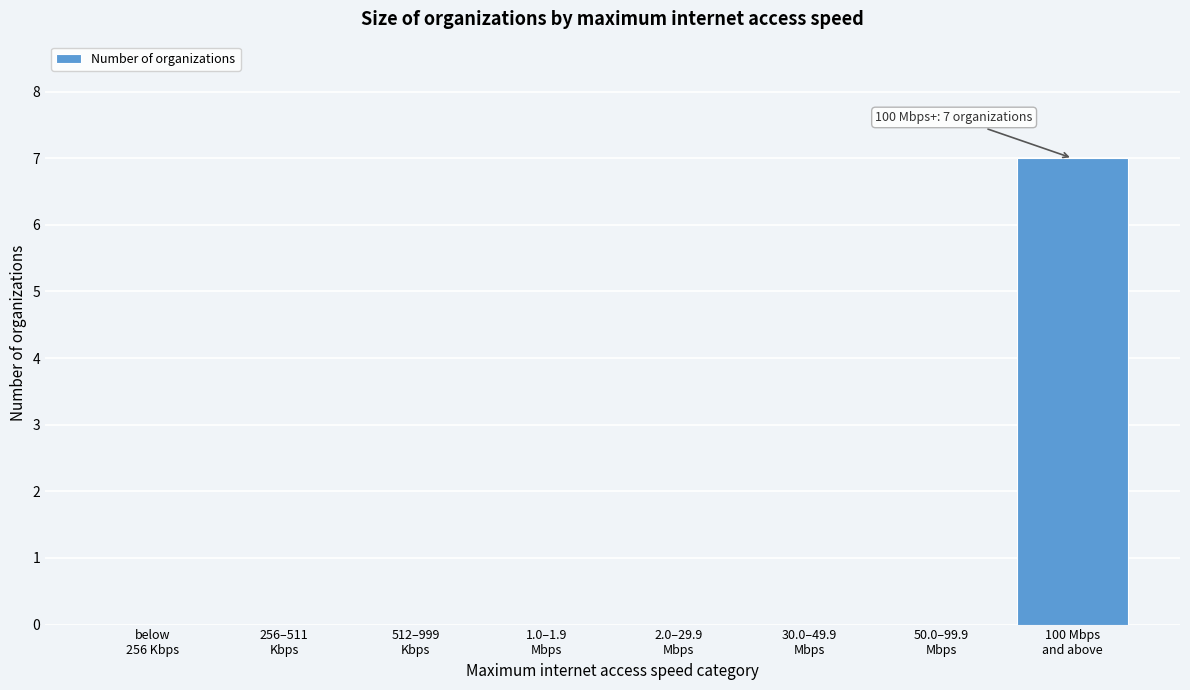

What is the sum of all values?

7